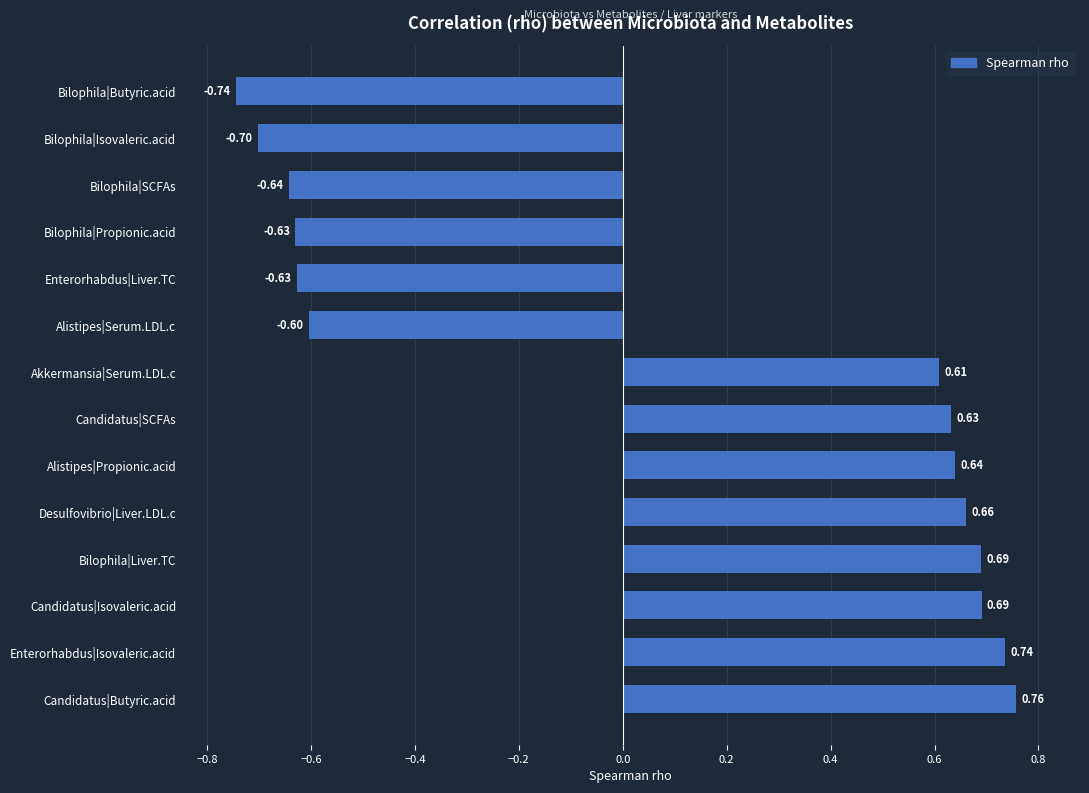

What is the sum of all values?

1.5